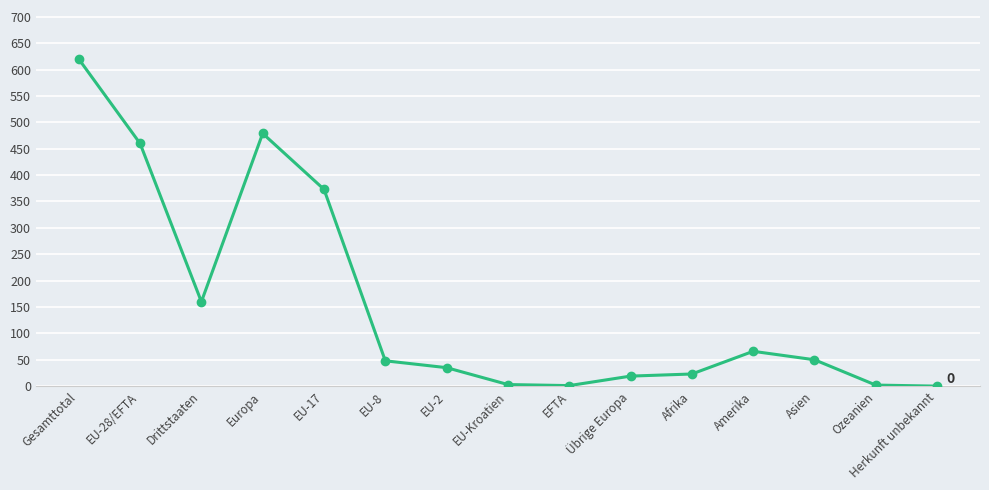

What is the maximum value shown in the chart?

620